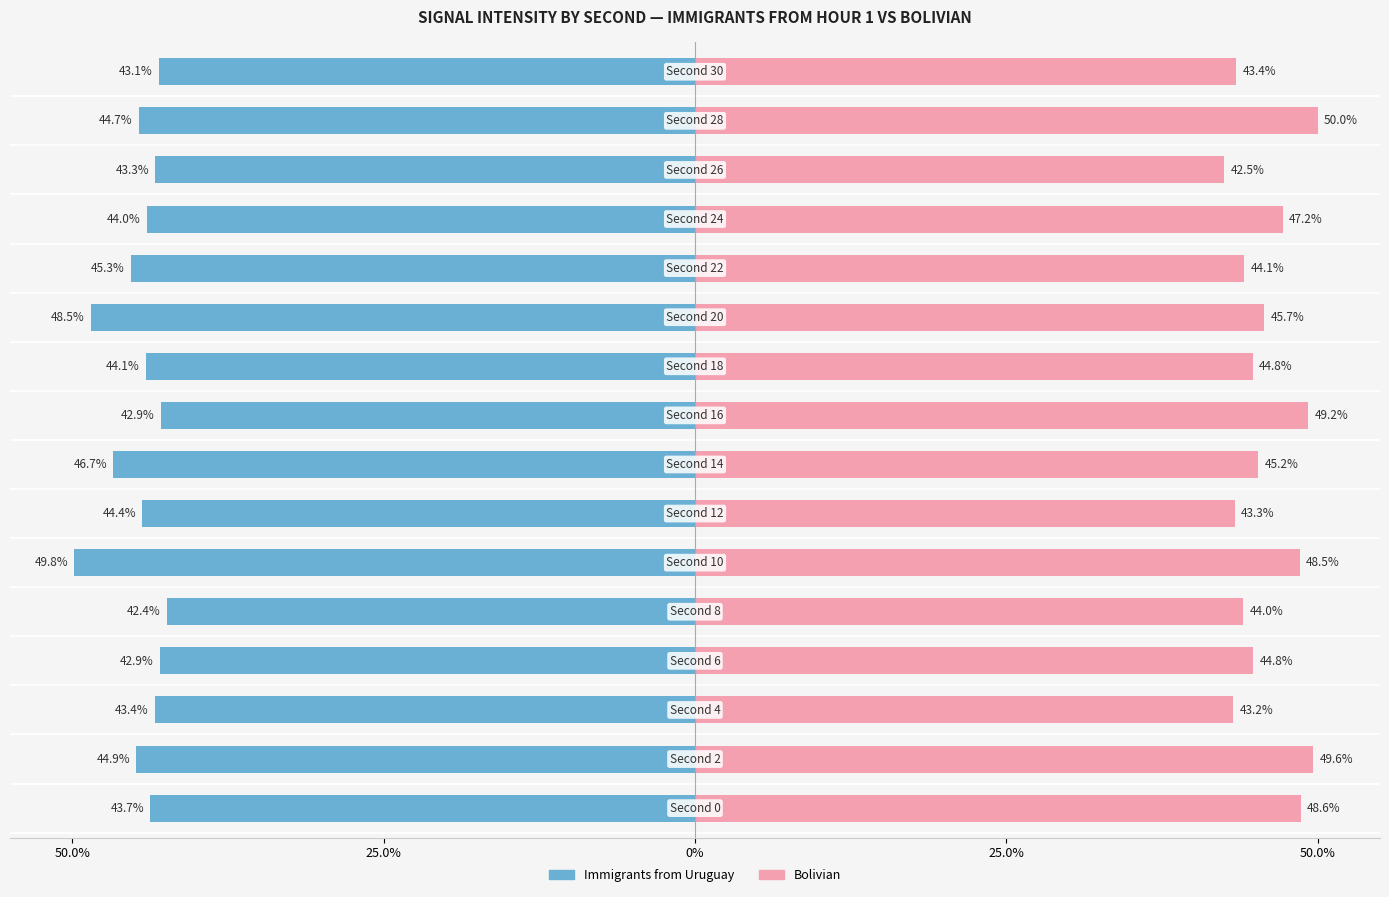

What is the difference between the maximum and second lowest values in the Bolivian series?

6.8